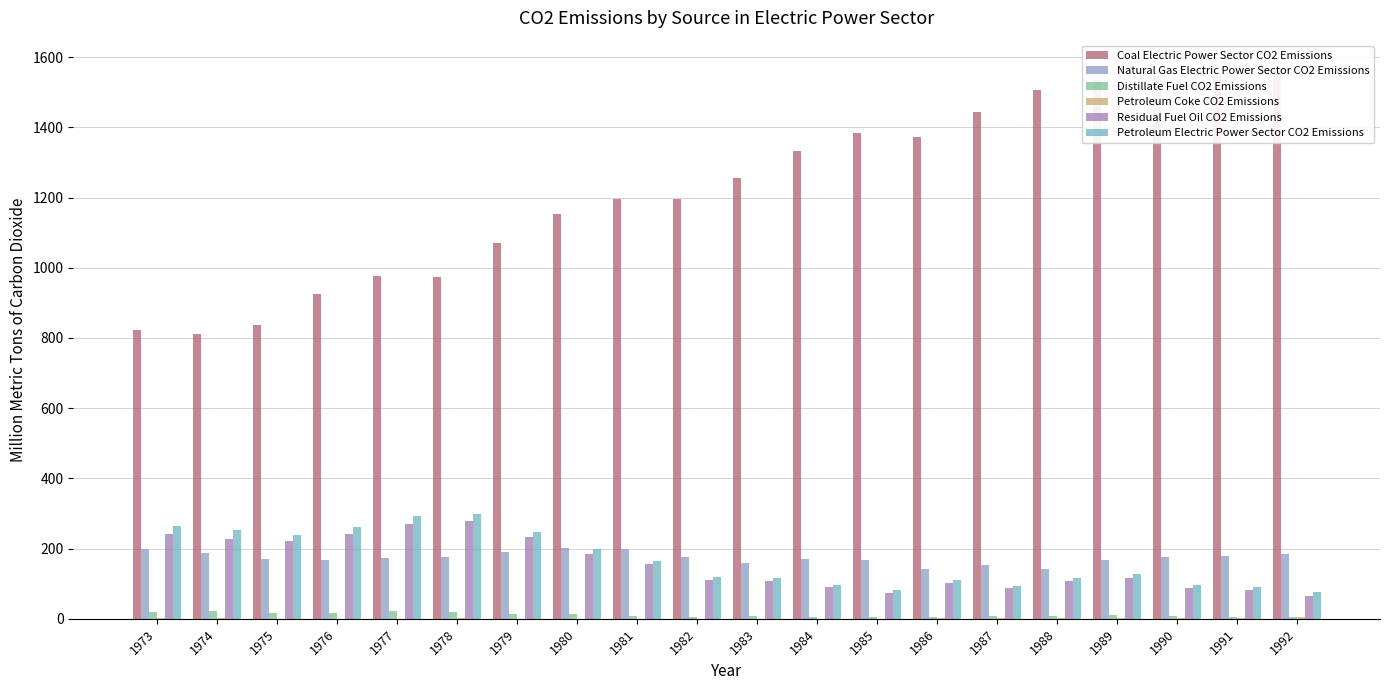

How many bars are there in total?

120